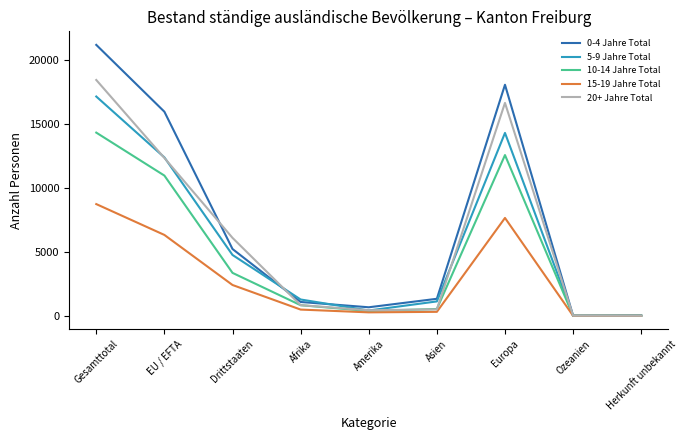

What is the spread (max minus min) of values at Drittstaaten?

3682